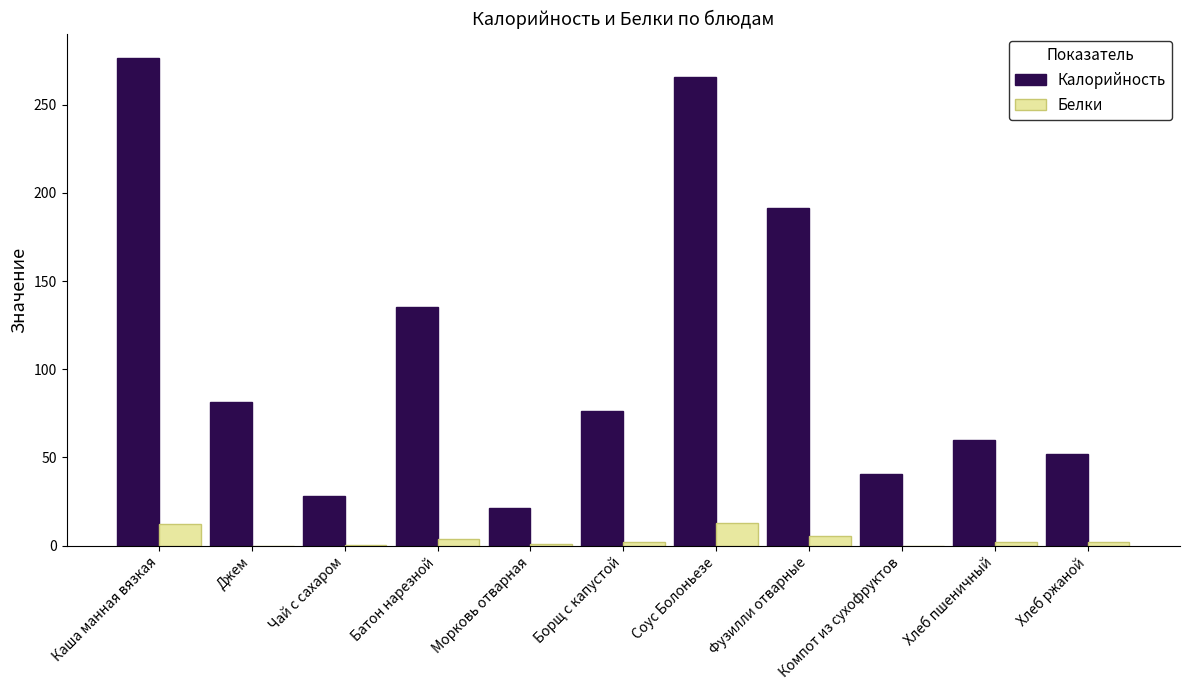

Is the value of Калорийность at Морковь отварная greater than the value of Белки at Фузилли отварные?

Yes